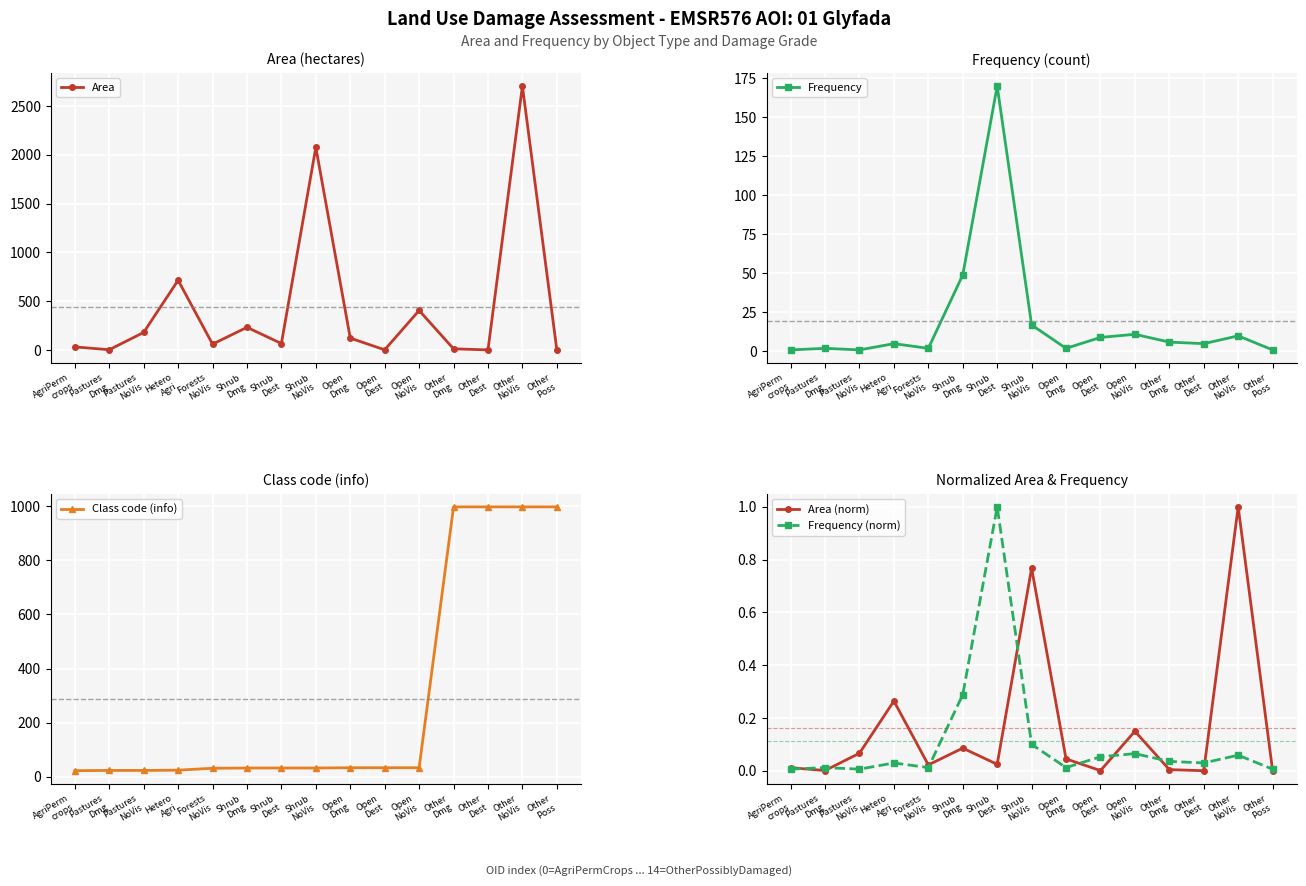

Which series changed the most between Forests
NoVis and Other
Dest?

Class code (info)